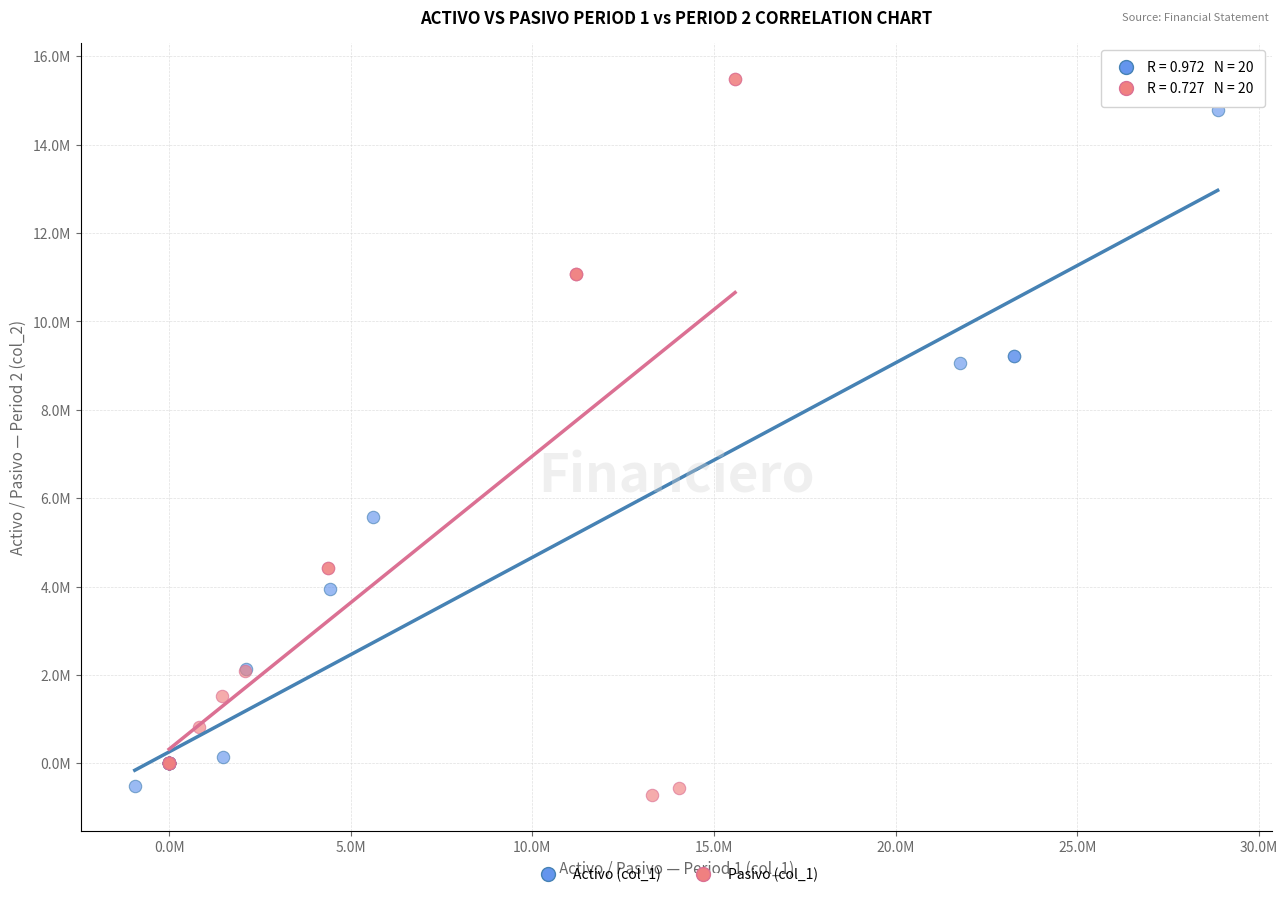

What are all the series names shown in the legend?

Activo (col_1), Pasivo (col_1)